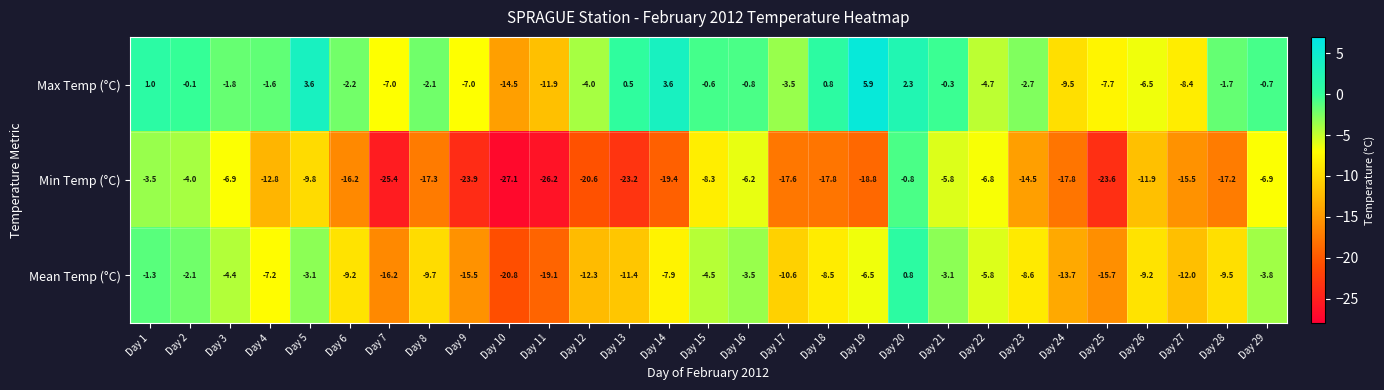

What is the maximum value shown in the chart?

5.9